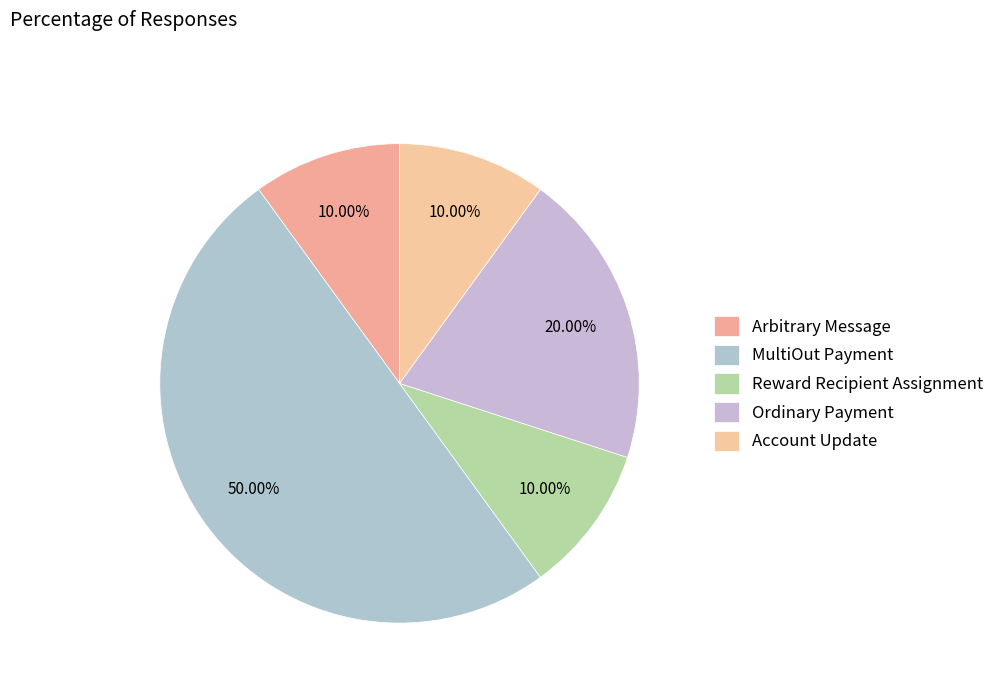

What is the ratio of the value at Account Update to the value at Ordinary Payment?

0.5